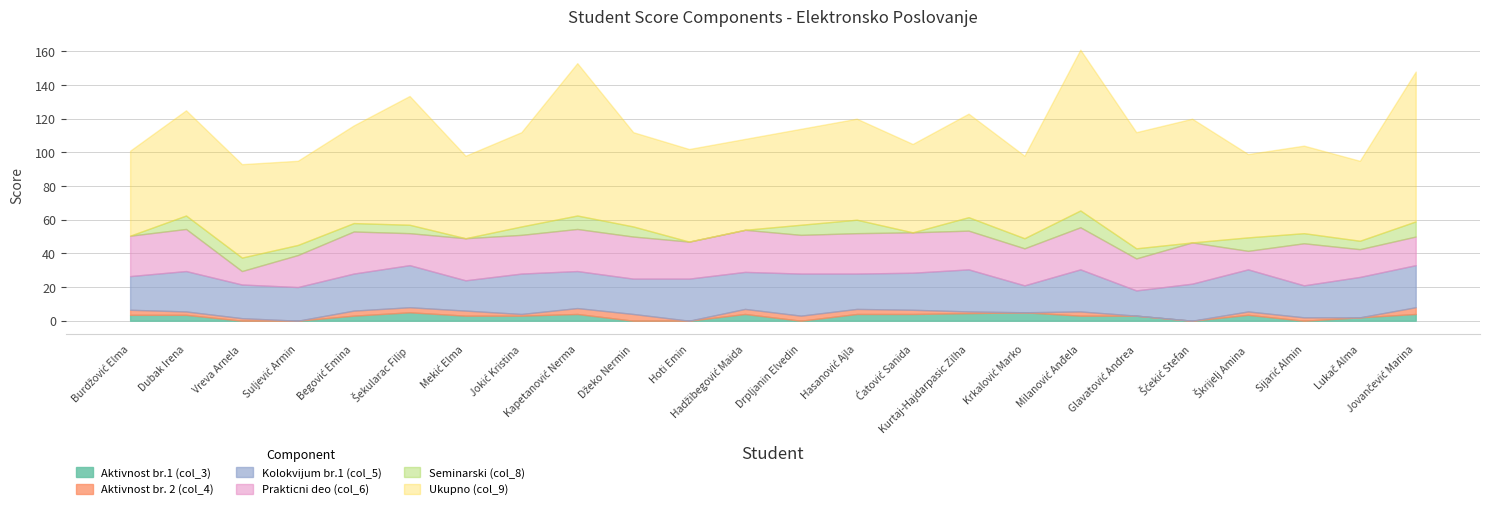

Reading left to right, transcribe all the data shown in this chart.

Aktivnost br.1 (col_3): Burdžović Elma=3.5	Dubak Irena=3.5	Vreva Arnela=0.0	Suljević Armin=0.0	Begović Emina=3.0	Šekularac Filip=5.0	Mekić Elma=3.0	Jokić Kristina=3.0	Kapetanović Nerma=4.0	Džeko Nermin=0.0	Hoti Emin=0.0	Hadžibegović Maida=4.0	Drpljanin Elvedin=0.0	Hasanović Ajla=4.0	Ćatović Sanida=4.0	Kurtaj-Hajdarpasic Zilha=4.5	Krkalović Marko=5.0	Milanović Anđela=3.0	Glavatović Andrea=3.0	Šćekić Stefan=0.0	Škrijelj Amina=3.5	Sijarić Almin=0.0	Lukač Alma=2.0	Jovančević Marina=4.0
Aktivnost br. 2 (col_4): Burdžović Elma=3.0	Dubak Irena=2.0	Vreva Arnela=1.5	Suljević Armin=0.0	Begović Emina=3.0	Šekularac Filip=3.0	Mekić Elma=3.0	Jokić Kristina=1.0	Kapetanović Nerma=3.5	Džeko Nermin=4.0	Hoti Emin=0.0	Hadžibegović Maida=3.0	Drpljanin Elvedin=3.0	Hasanović Ajla=3.0	Ćatović Sanida=2.5	Kurtaj-Hajdarpasic Zilha=1.0	Krkalović Marko=0.0	Milanović Anđela=2.5	Glavatović Andrea=0.0	Šćekić Stefan=0.0	Škrijelj Amina=2.0	Sijarić Almin=2.0	Lukač Alma=0.0	Jovančević Marina=4.0
Kolokvijum br.1 (col_5): Burdžović Elma=20.0	Dubak Irena=24.0	Vreva Arnela=20.0	Suljević Armin=20.0	Begović Emina=22.0	Šekularac Filip=25.0	Mekić Elma=18.0	Jokić Kristina=24.0	Kapetanović Nerma=22.0	Džeko Nermin=21.0	Hoti Emin=25.0	Hadžibegović Maida=22.0	Drpljanin Elvedin=25.0	Hasanović Ajla=21.0	Ćatović Sanida=22.0	Kurtaj-Hajdarpasic Zilha=25.0	Krkalović Marko=16.0	Milanović Anđela=25.0	Glavatović Andrea=15.0	Šćekić Stefan=22.0	Škrijelj Amina=25.0	Sijarić Almin=19.0	Lukač Alma=24.0	Jovančević Marina=25.0
Prakticni deo (col_6): Burdžović Elma=24.0	Dubak Irena=25.0	Vreva Arnela=8.0	Suljević Armin=19.0	Begović Emina=25.0	Šekularac Filip=19.0	Mekić Elma=25.0	Jokić Kristina=23.0	Kapetanović Nerma=25.0	Džeko Nermin=25.0	Hoti Emin=22.0	Hadžibegović Maida=25.0	Drpljanin Elvedin=23.0	Hasanović Ajla=24.0	Ćatović Sanida=24.0	Kurtaj-Hajdarpasic Zilha=23.0	Krkalović Marko=22.0	Milanović Anđela=25.0	Glavatović Andrea=19.0	Šćekić Stefan=24.5	Škrijelj Amina=11.0	Sijarić Almin=25.0	Lukač Alma=16.5	Jovančević Marina=17.0
Seminarski (col_8): Burdžović Elma=0.0	Dubak Irena=8.0	Vreva Arnela=8.0	Suljević Armin=6.0	Begović Emina=5.0	Šekularac Filip=5.0	Mekić Elma=0.0	Jokić Kristina=5.0	Kapetanović Nerma=8.0	Džeko Nermin=6.0	Hoti Emin=0.0	Hadžibegović Maida=0.0	Drpljanin Elvedin=6.0	Hasanović Ajla=8.0	Ćatović Sanida=0.0	Kurtaj-Hajdarpasic Zilha=8.0	Krkalović Marko=6.0	Milanović Anđela=10.0	Glavatović Andrea=6.0	Šćekić Stefan=0.0	Škrijelj Amina=8.0	Sijarić Almin=6.0	Lukač Alma=5.0	Jovančević Marina=9.0
Ukupno (col_9): Burdžović Elma=50.5	Dubak Irena=62.5	Vreva Arnela=55.5	Suljević Armin=50.0	Begović Emina=58.0	Šekularac Filip=76.5	Mekić Elma=49.0	Jokić Kristina=56.0	Kapetanović Nerma=90.5	Džeko Nermin=56.0	Hoti Emin=55.0	Hadžibegović Maida=54.0	Drpljanin Elvedin=57.0	Hasanović Ajla=60.0	Ćatović Sanida=52.5	Kurtaj-Hajdarpasic Zilha=61.5	Krkalović Marko=49.0	Milanović Anđela=95.5	Glavatović Andrea=69.0	Šćekić Stefan=73.5	Škrijelj Amina=49.5	Sijarić Almin=52.0	Lukač Alma=47.5	Jovančević Marina=89.0